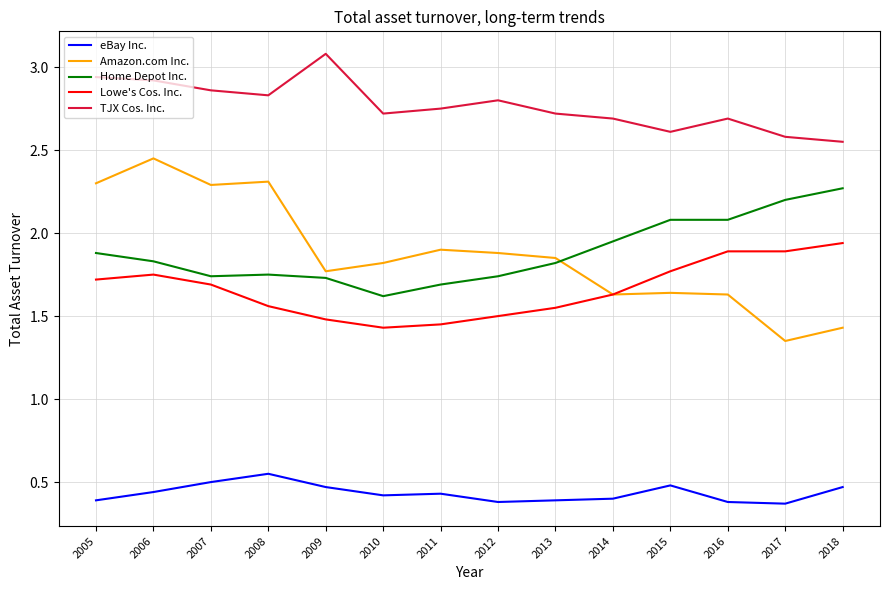

True or false: Amazon.com Inc. has a value of 0.6 at 2017.

False